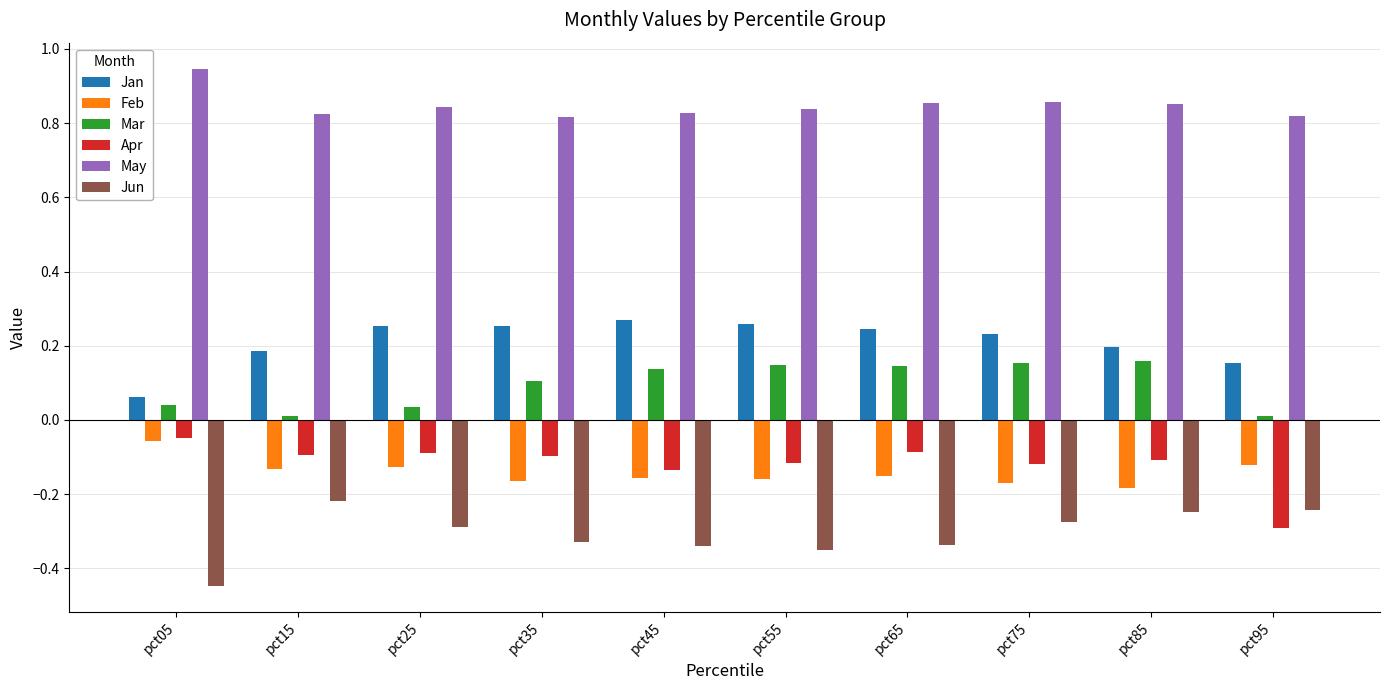

The value of Mar at pct85 is 0.1. True or false?

False